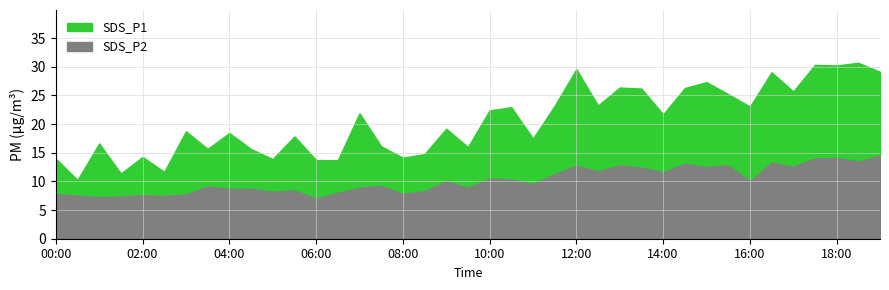

What value does the SDS_P2 series have at 01:00?

7.2